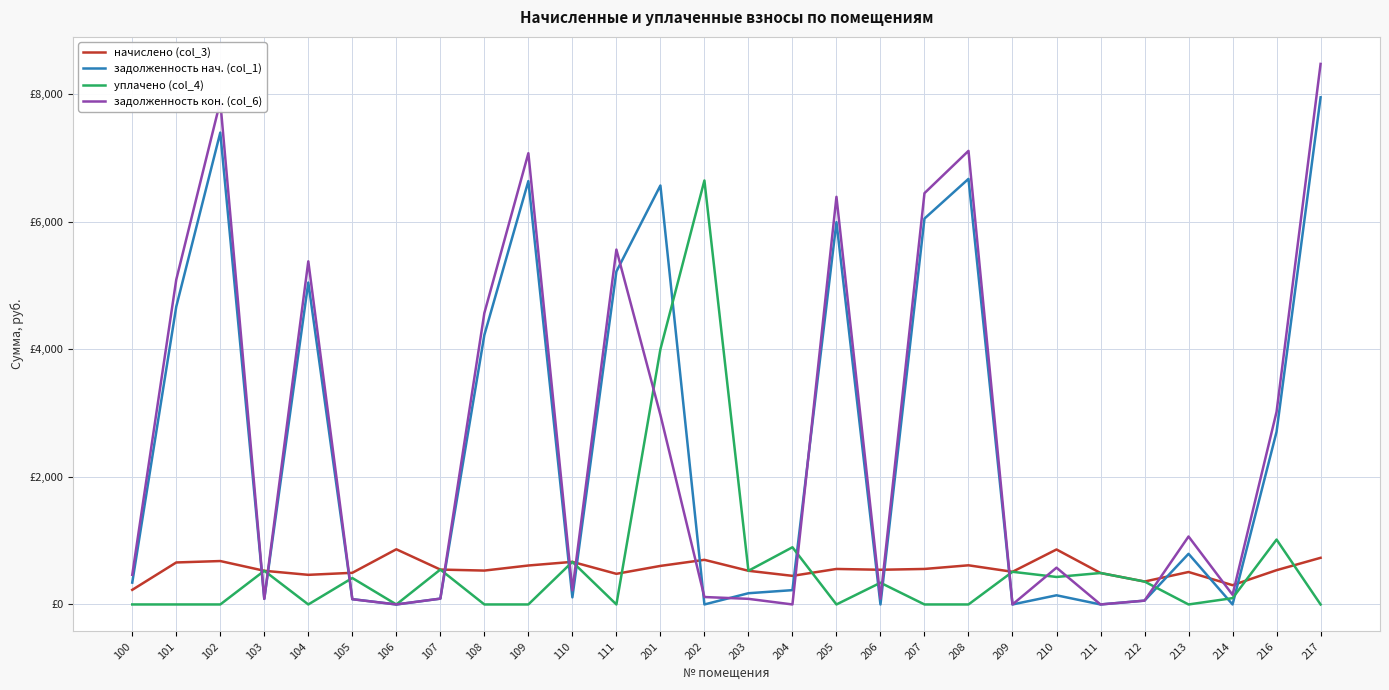

Where do уплачено (col_4) and начислено (col_3) first cross each other?

111 and 201